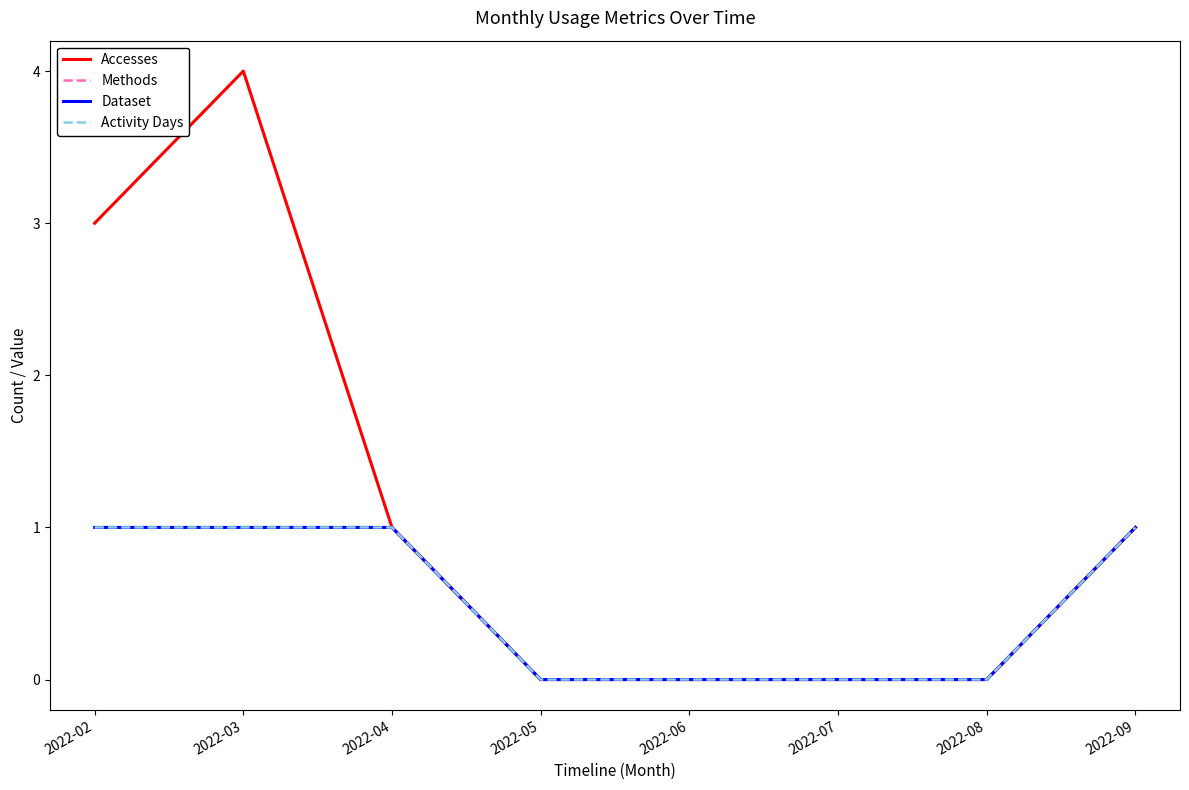

Is this an area chart (filled region under the line)?

No